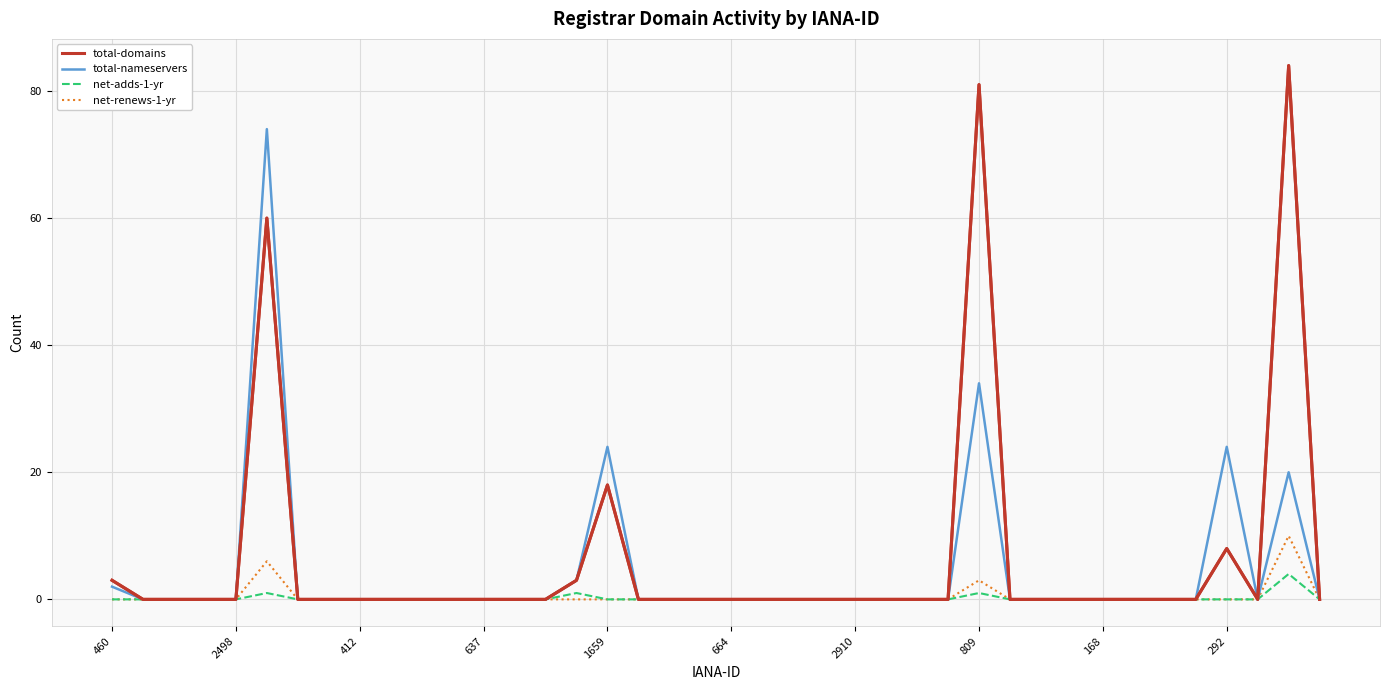

Which series has the widest spread of values?

total-domains